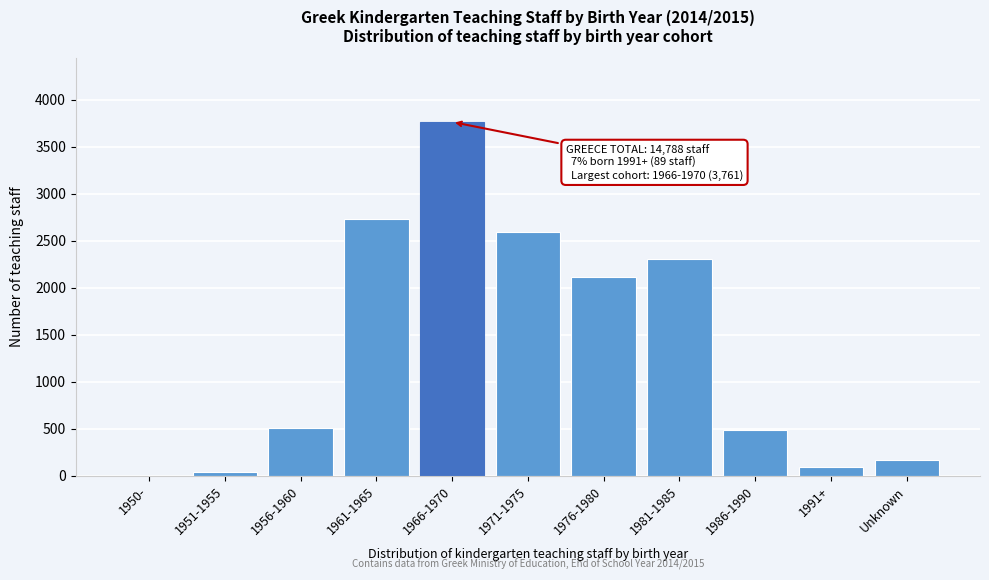

Reading right to left, what are all the values shown in this chart?

Unknown=169	1991+=89	1986-1990=487	1981-1985=2299	1976-1980=2110	1971-1975=2593	1966-1970=3761	1961-1965=2729	1956-1960=509	1951-1955=41	1950-=1